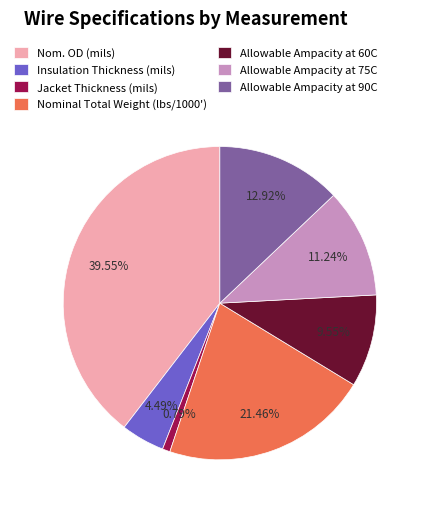

What is the ratio of the value at Nominal Total Weight (lbs/1000') to the value at Allowable Ampacity at 90C?

1.7